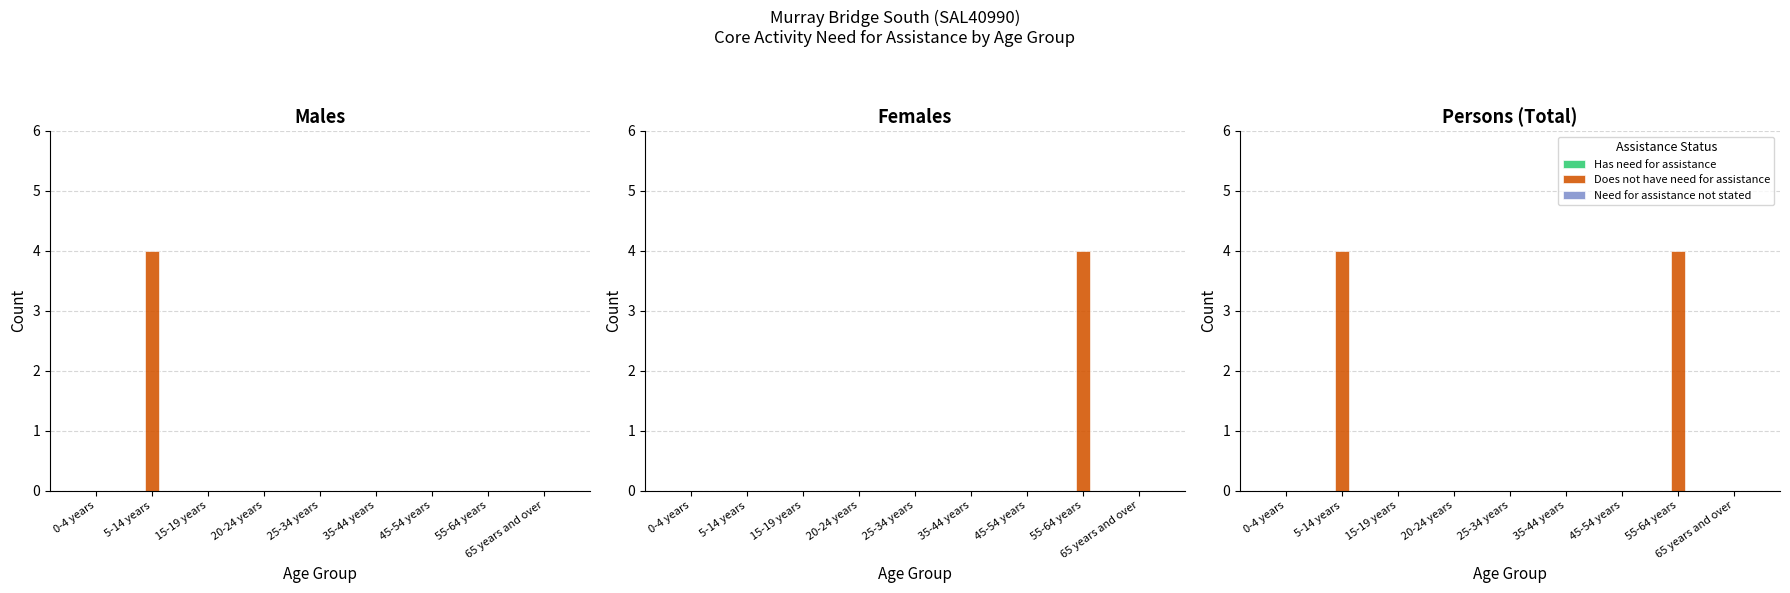

Which series has the largest total across all categories?

Does not have need for assistance